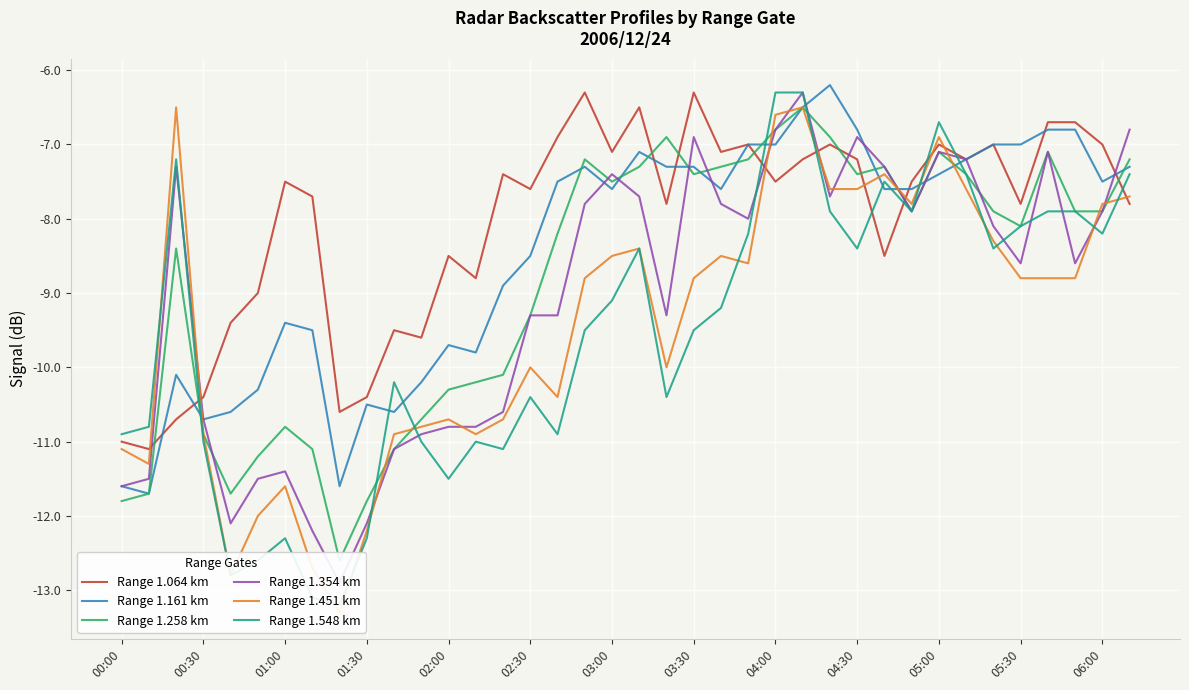

What is the value of the Range 1.161 km point at the 20th from the left?

-7.1